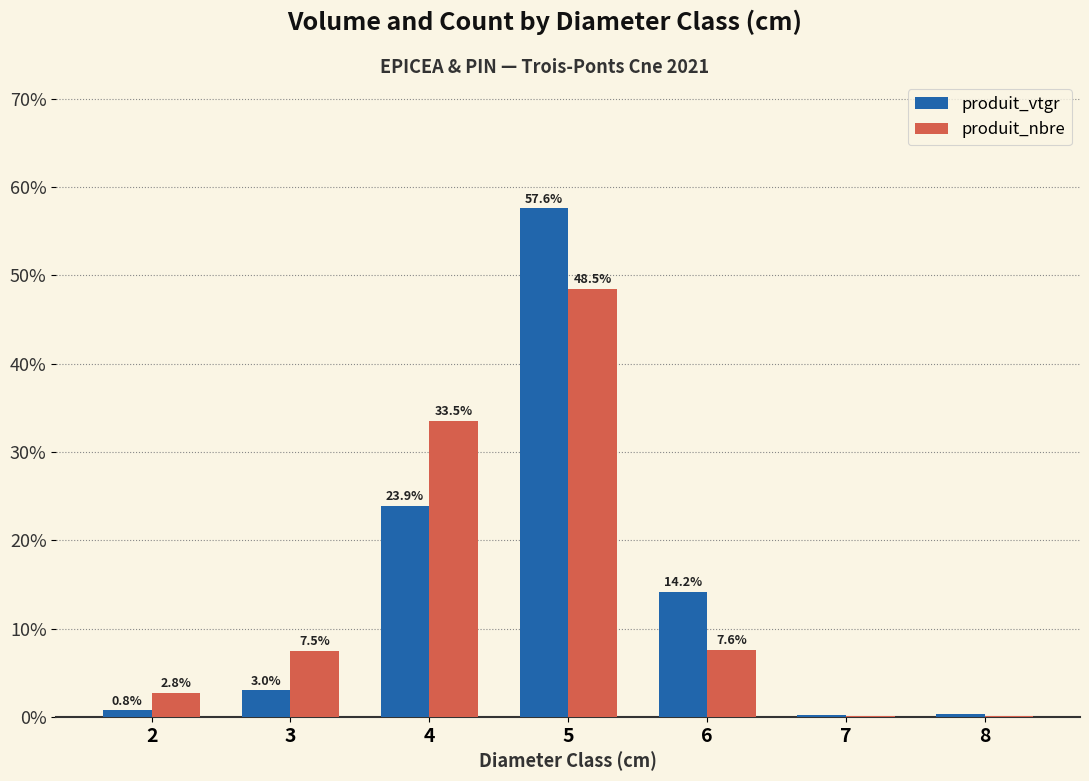

The produit_nbre series shows 7.5 at 3. True or false?

True